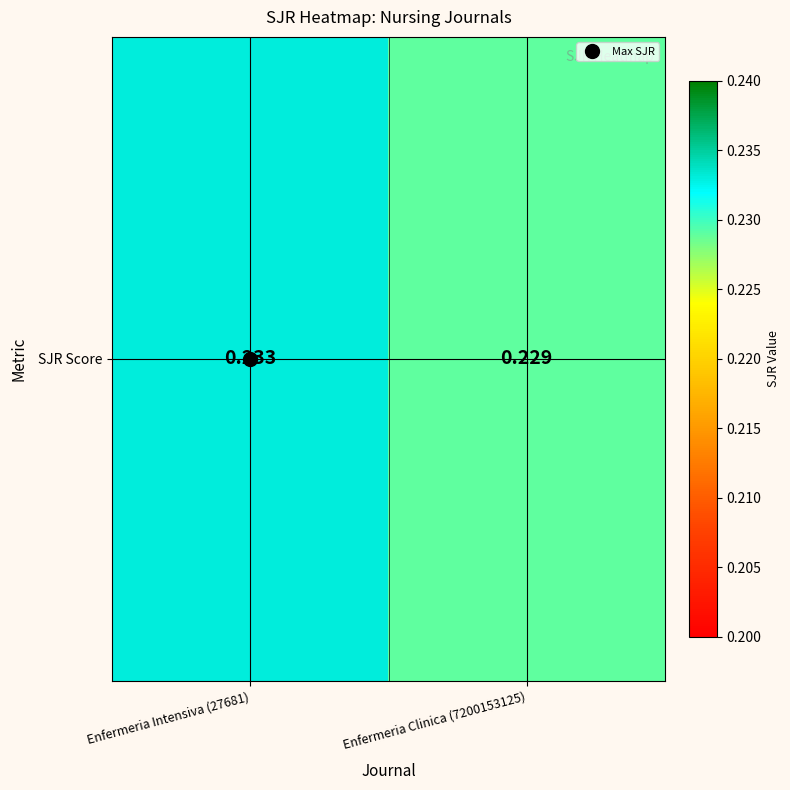

True or false: the data shows 0.2 at Enfermeria Clinica (7200153125).

True